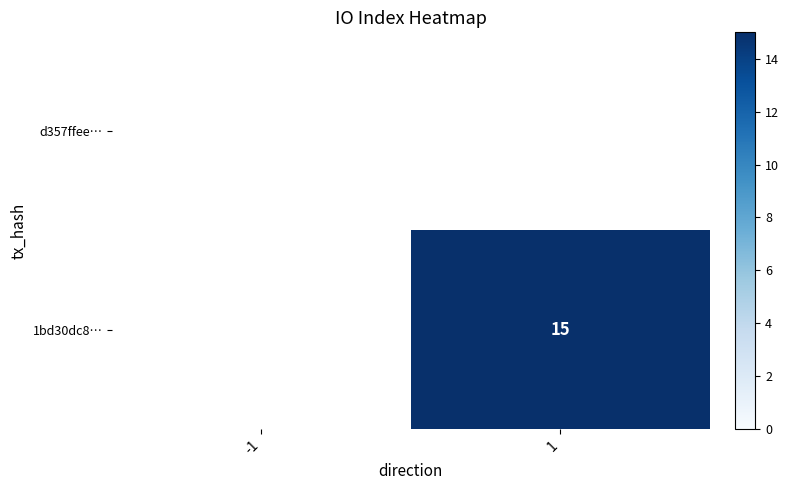

Is it true that 1bd30dc8… equals 23 at 1?

False